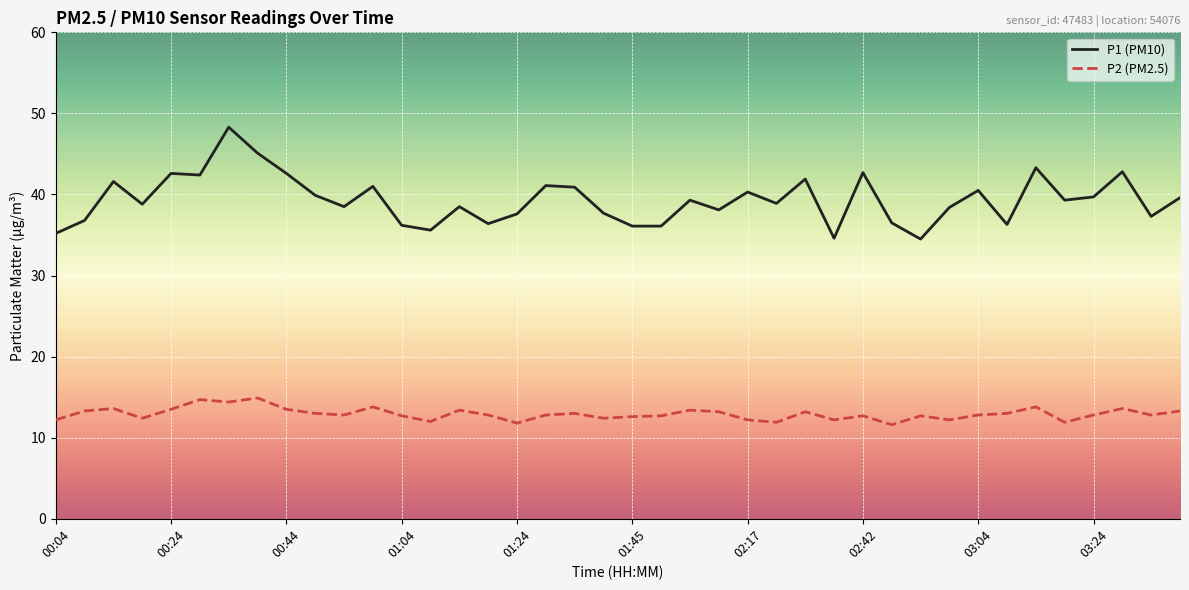

List the series in order of their overall mean, lowest first.

P2 (PM2.5), P1 (PM10)